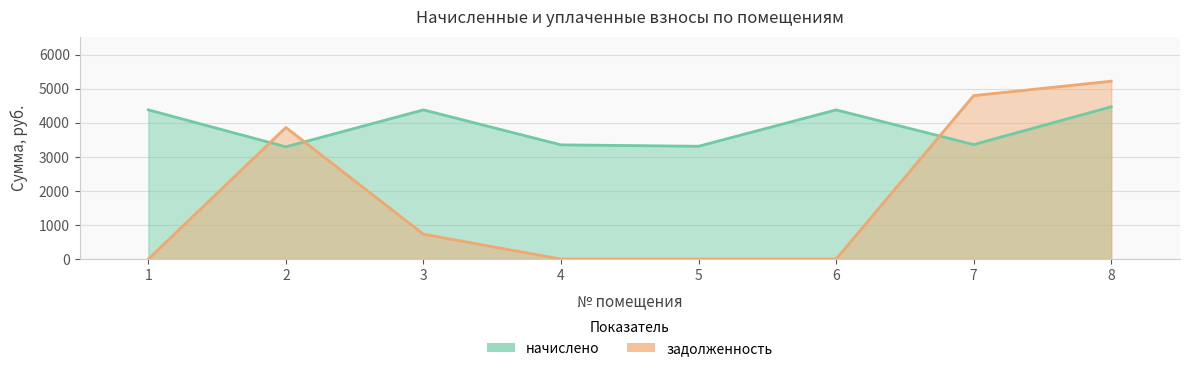

At which label does начислено reach its peak?

8